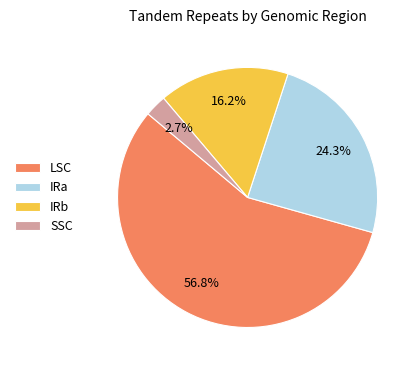

What is the smallest slice in the pie chart?

SSC